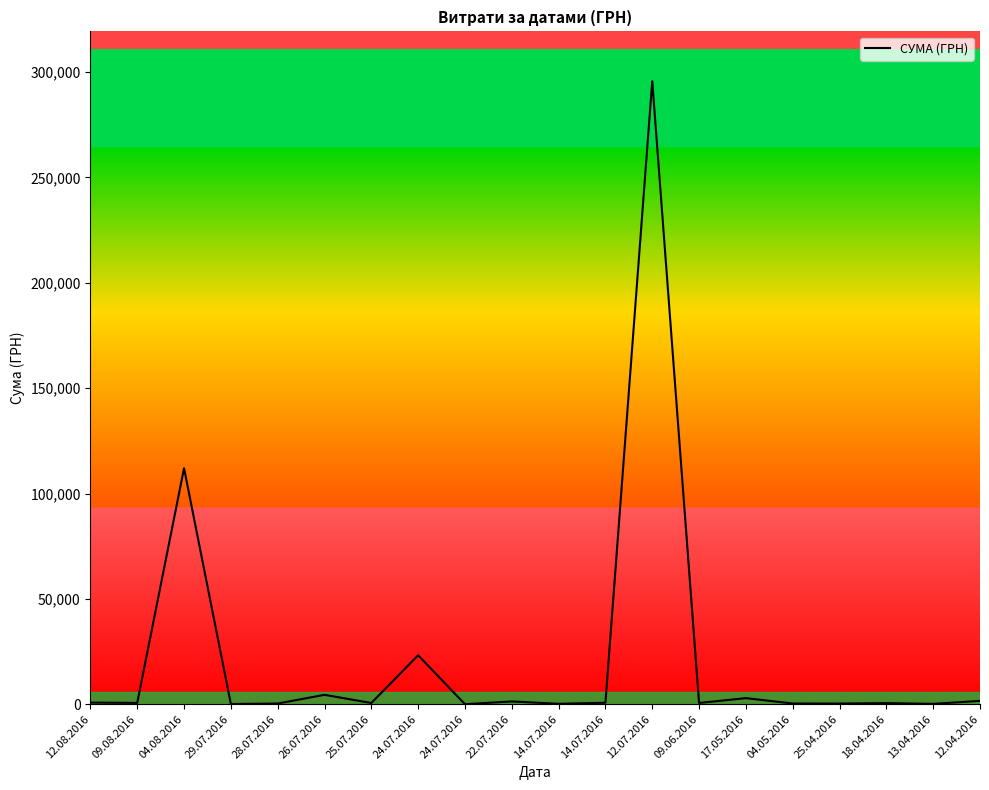

What is the average value?

22320.7